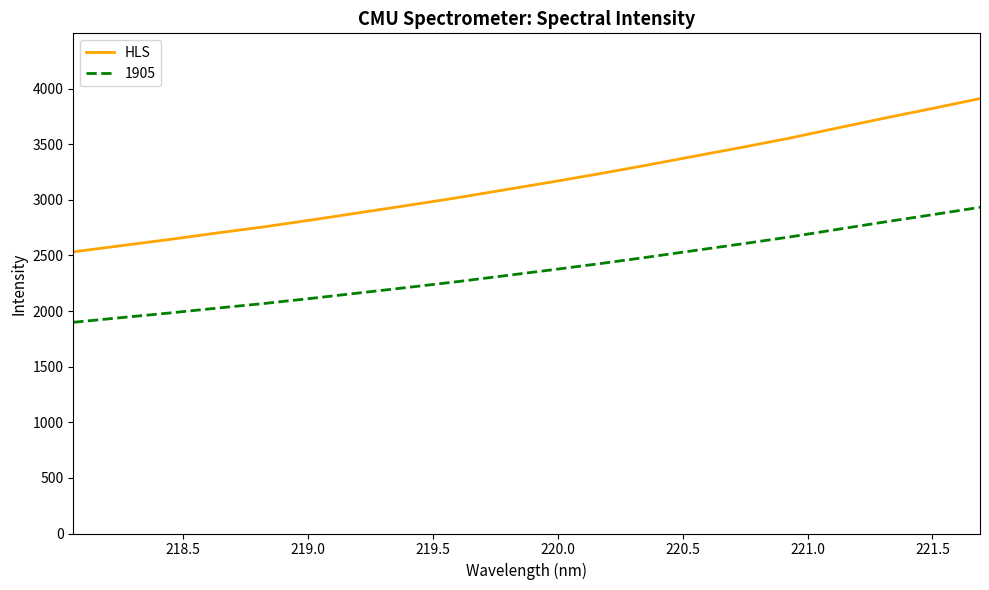

Rank the series by their maximum value, from highest to lowest.

HLS, 1905